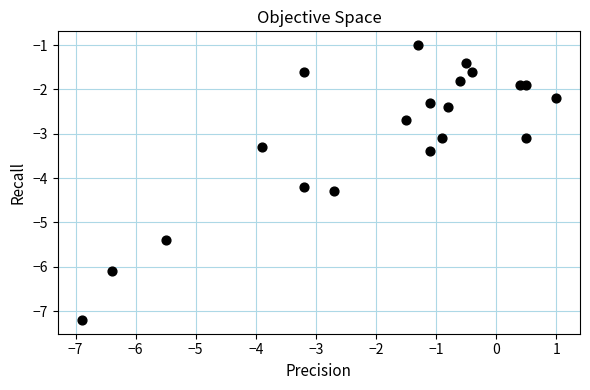

What is the range of X values (max minus min)?

7.9